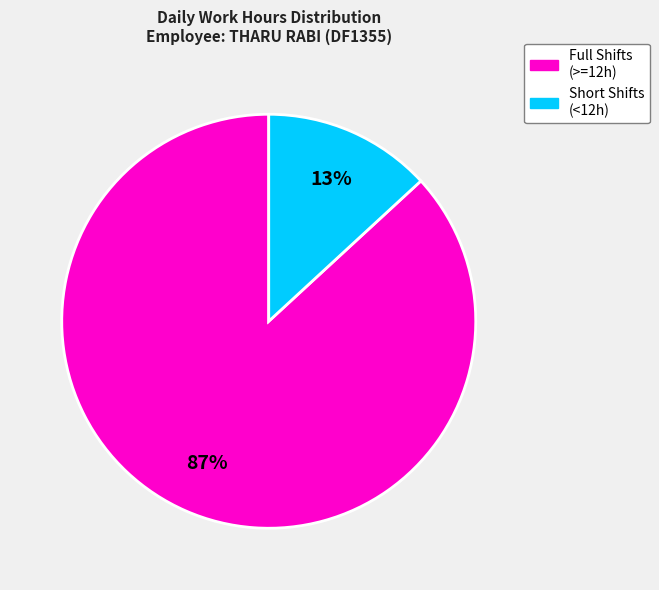

How many slices are in this pie chart?

2